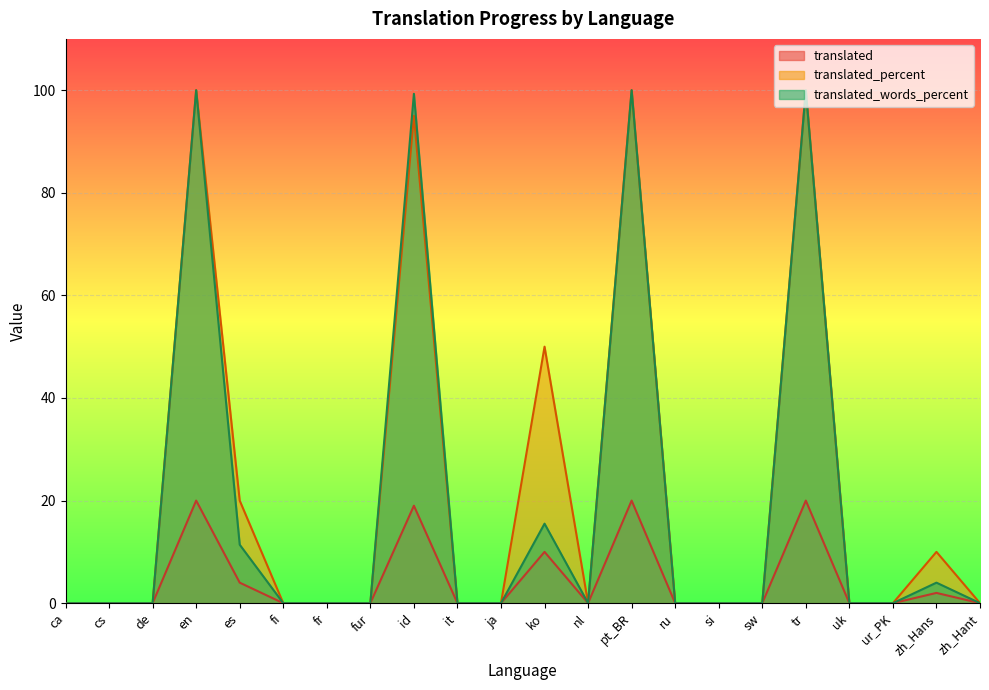

How many positive values does the translated_words_percent series have?

7